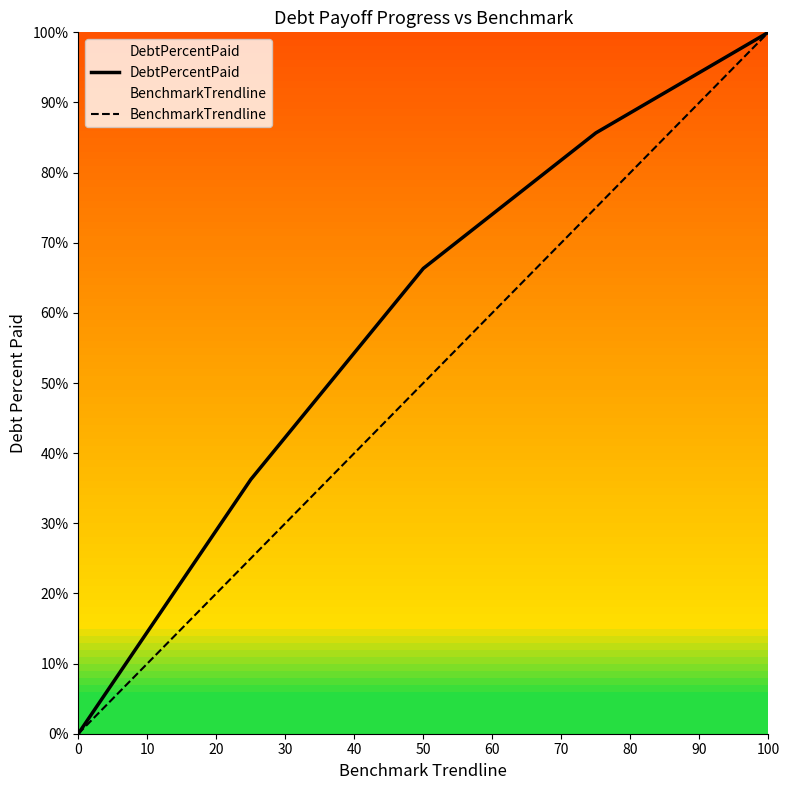

What is the maximum value for DebtPercentPaid?

100.0